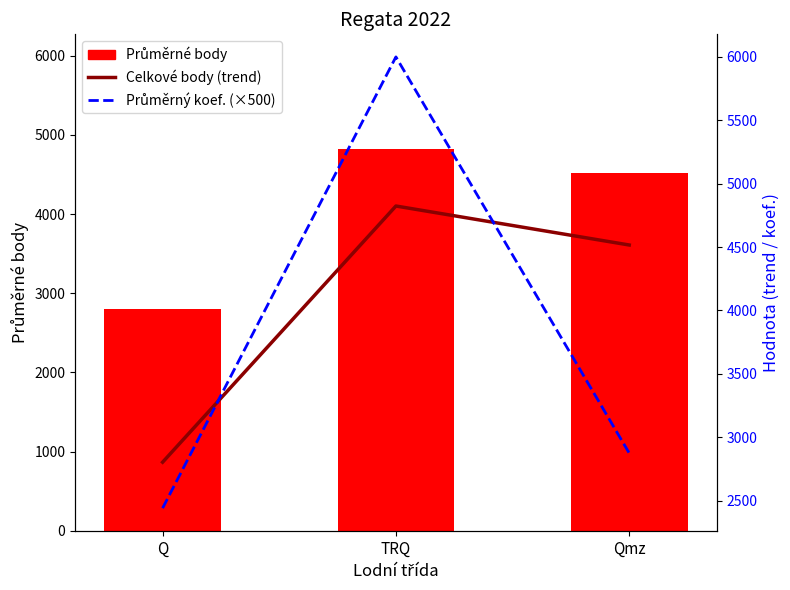

What is the label of the 1st bar from the right?

Qmz